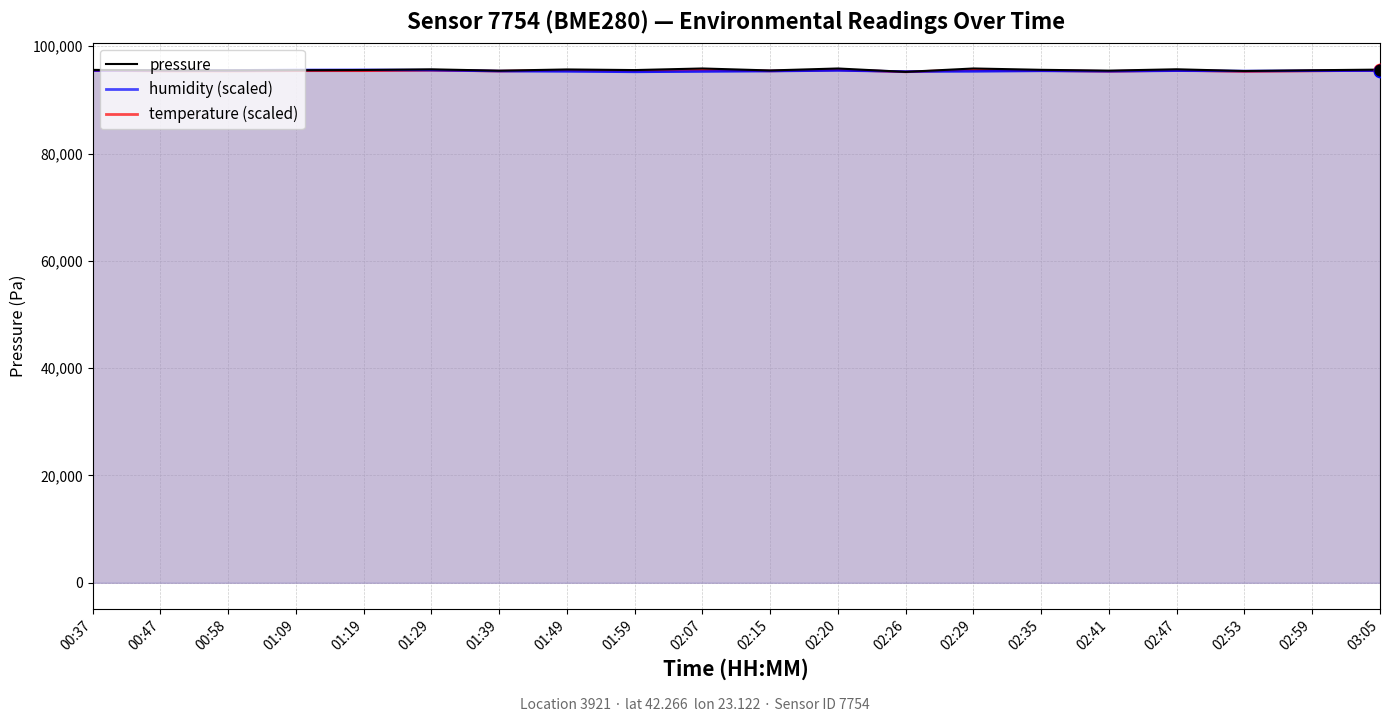

What is the change in value from 01:59 to 02:20?

+294.9